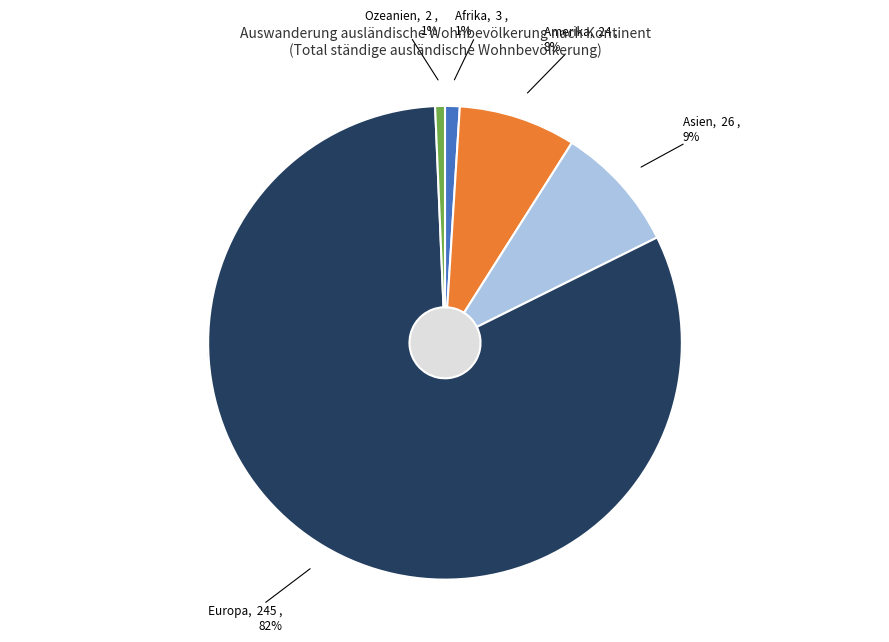

To the nearest percent, what is the combined percentage of Asien and Afrika?

10%